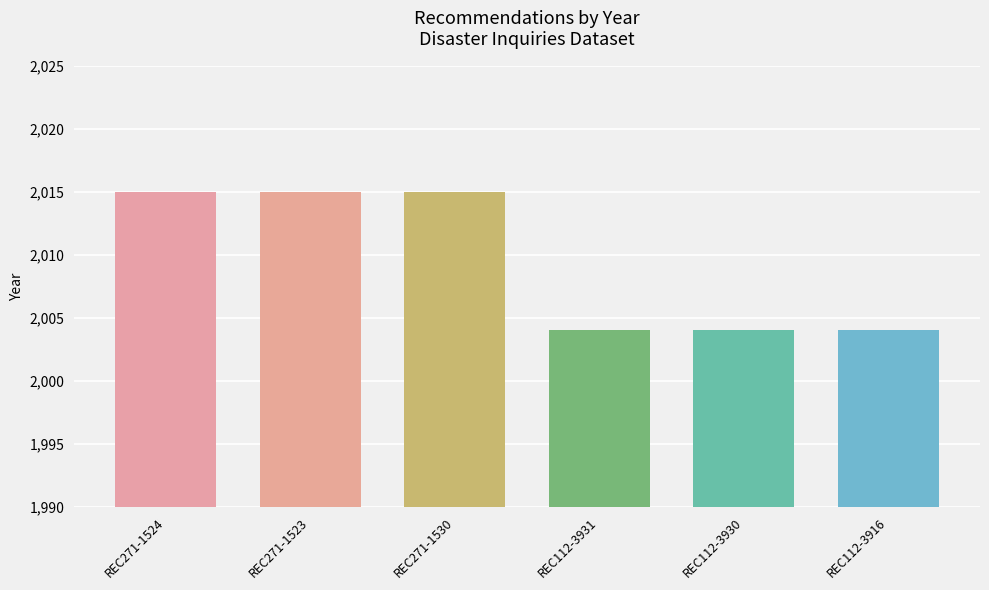

What is the change in value from REC271-1530 to REC112-3931?

-11